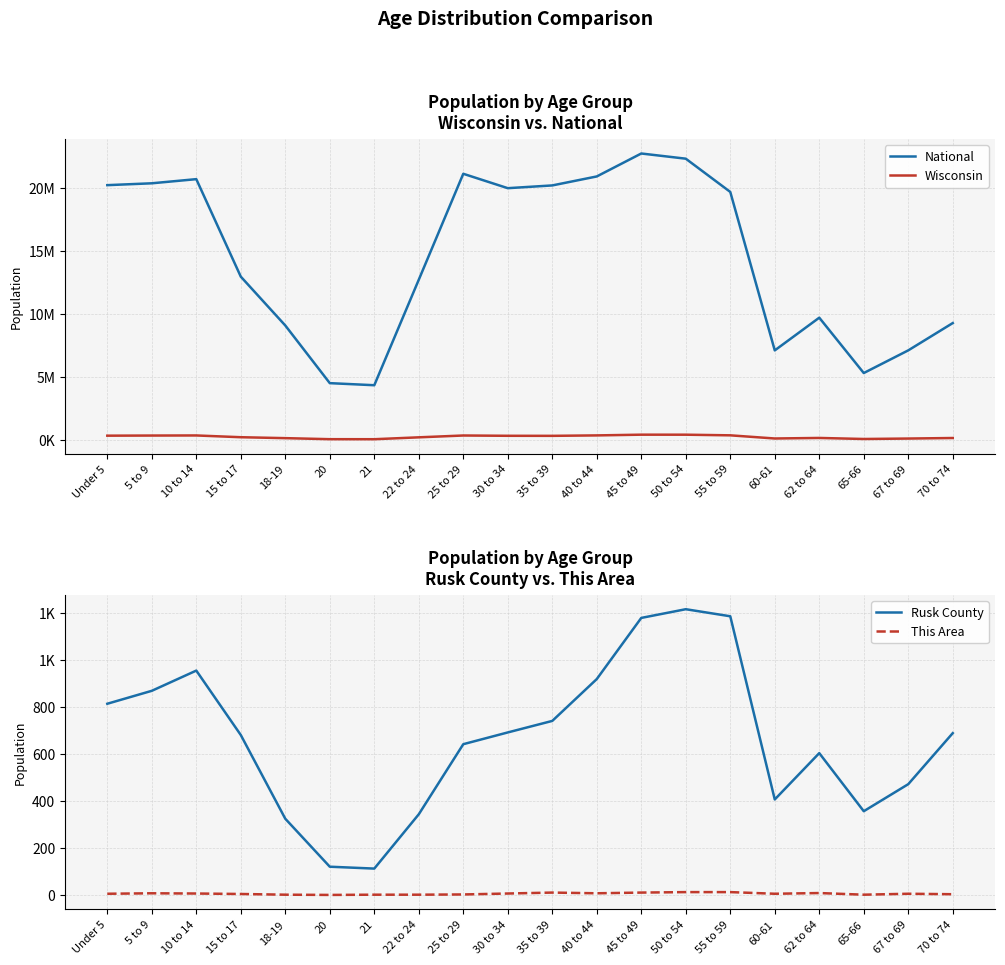

At how many categories does at least one series exceed 9549849?

13